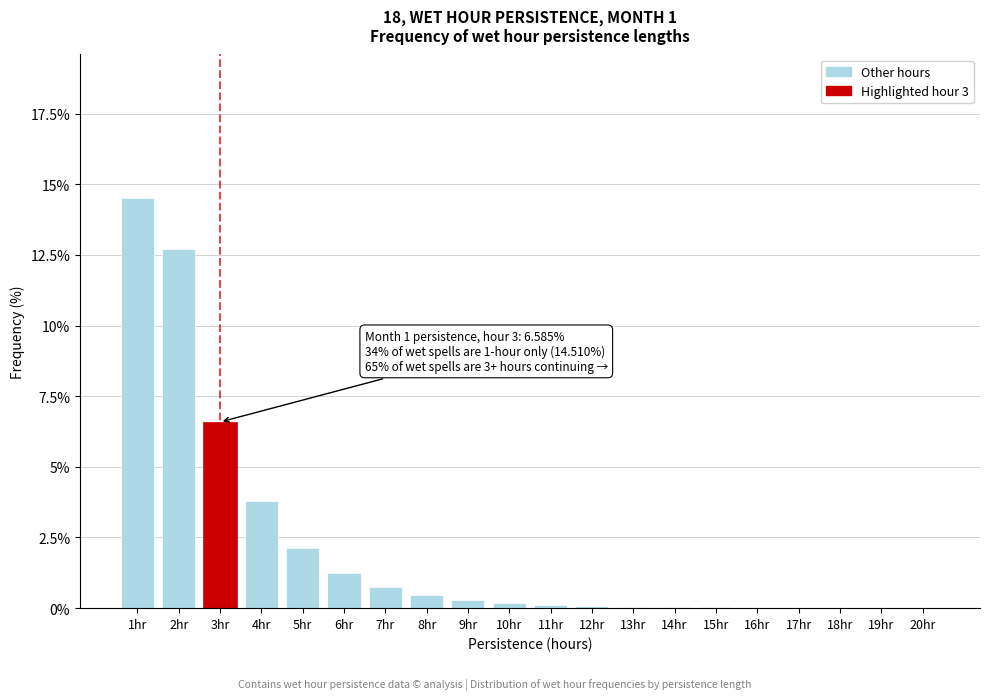

What is the sum of all values?

43.0